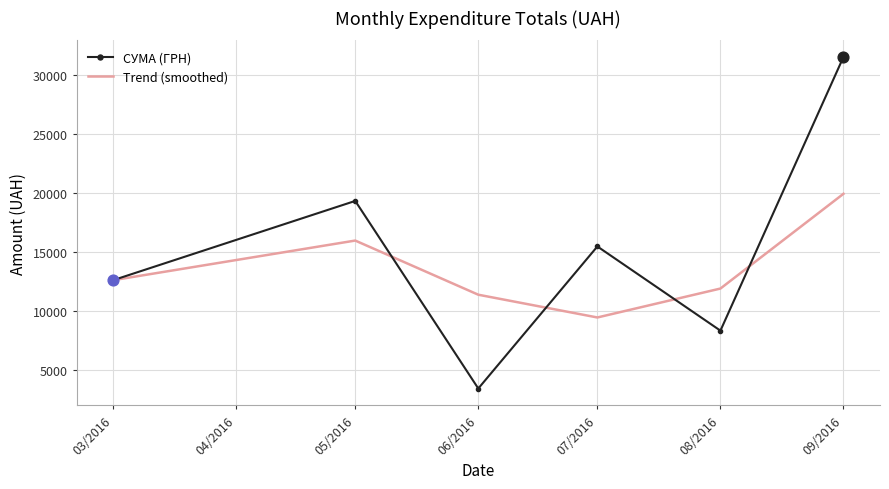

At which category is the sum across all series the highest?

09/2016